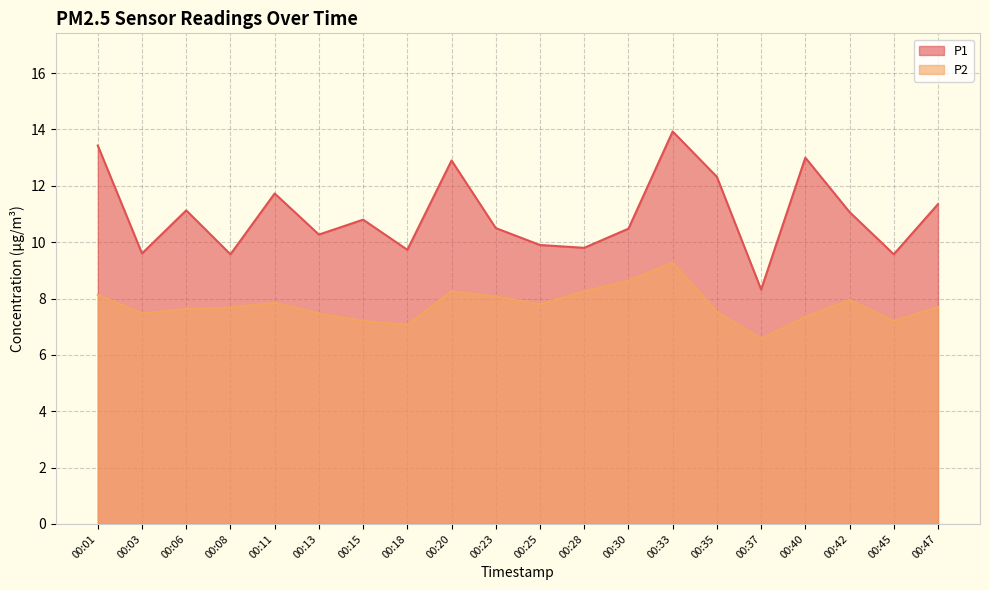

What is the greatest value displayed?

13.9